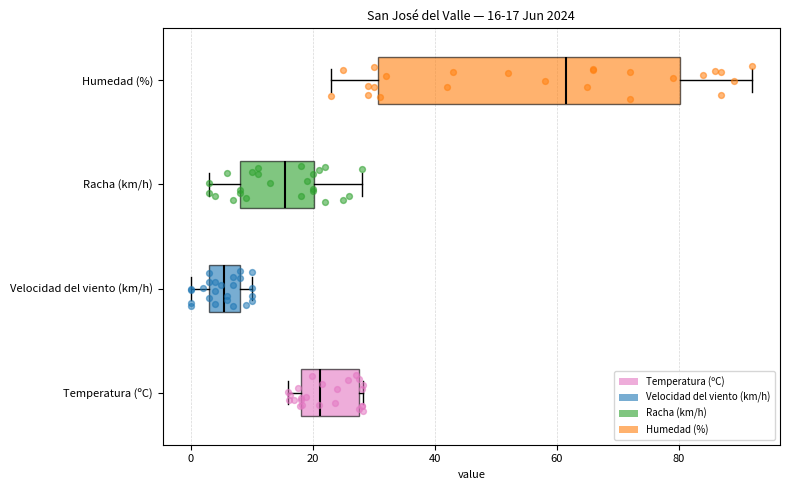

Comparing the boxes themselves (not the whiskers), which one is the widest?

Humedad (%)